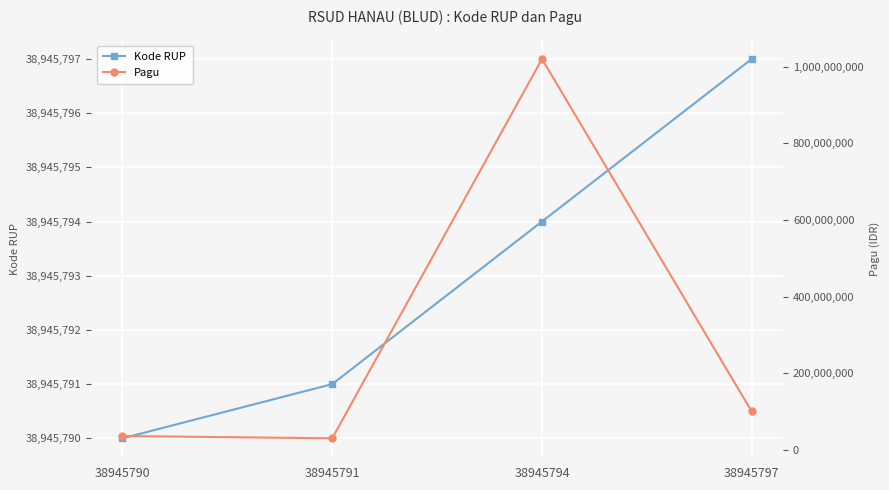

Which label corresponds to the smallest value in the chart?

38945791